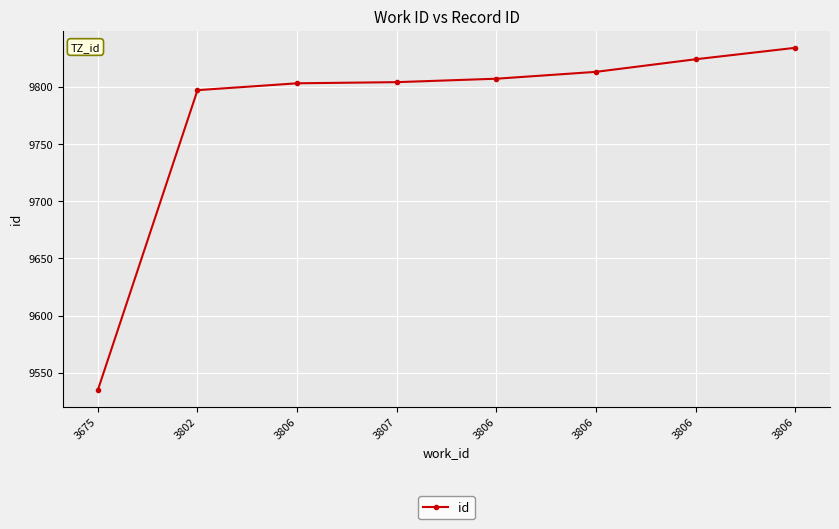

How many lines are shown in the chart?

1